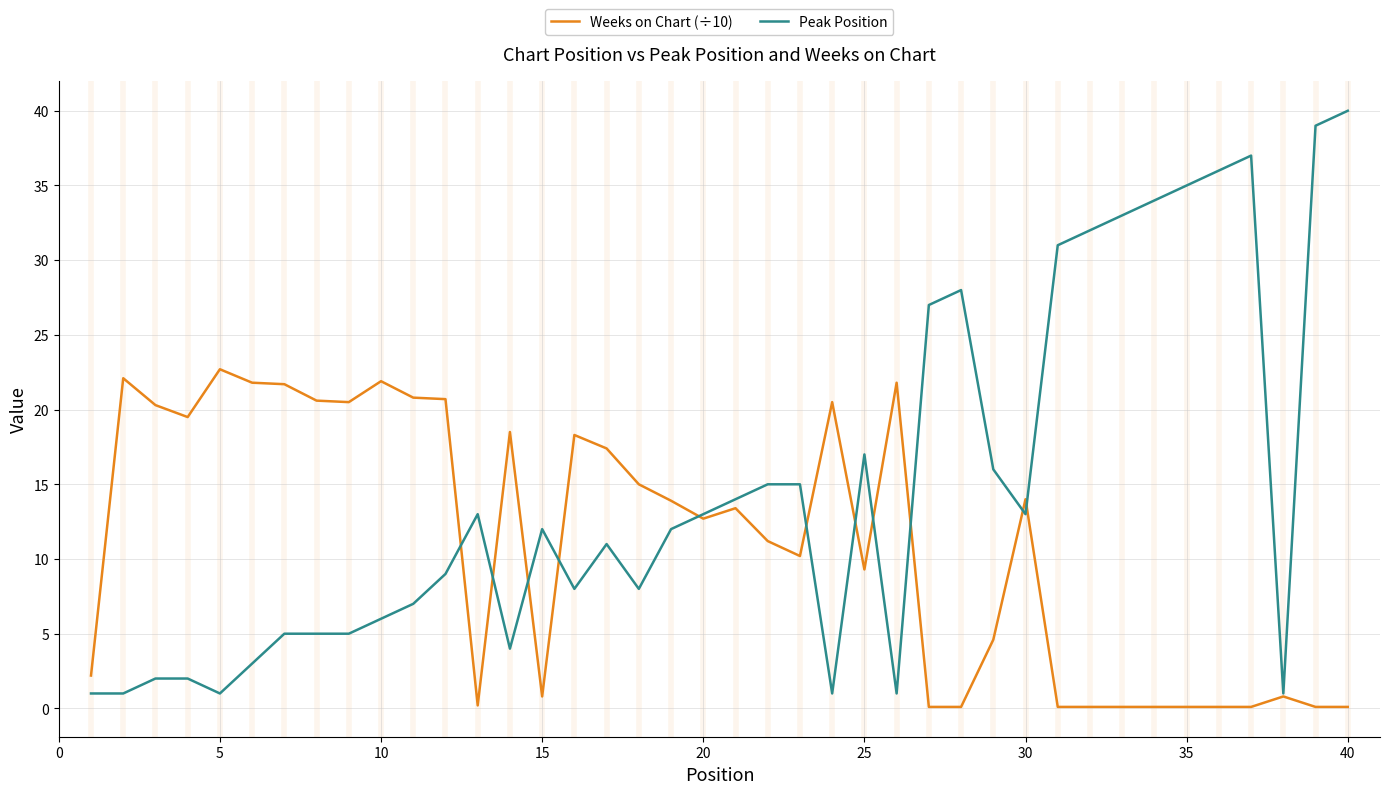

Which series has the largest range (max minus min)?

Peak Position